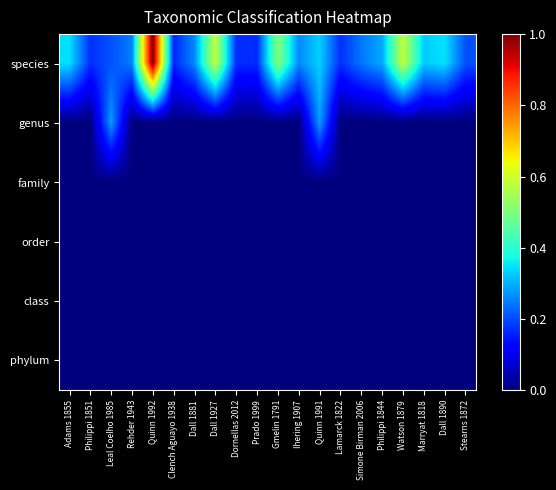

What is the difference between the highest and lowest values at Adams 1855?

0.3